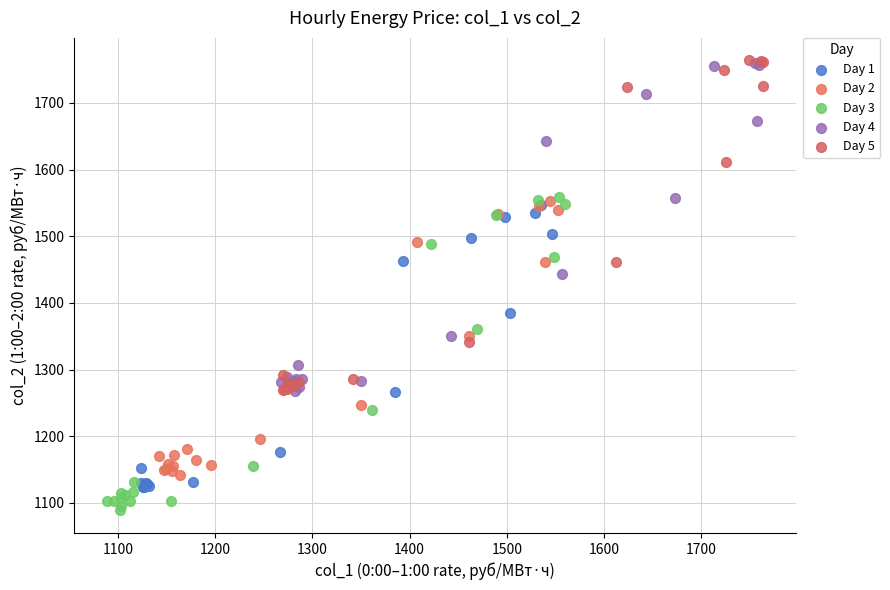

Which series reaches the minimum Y coordinate?

Day 3